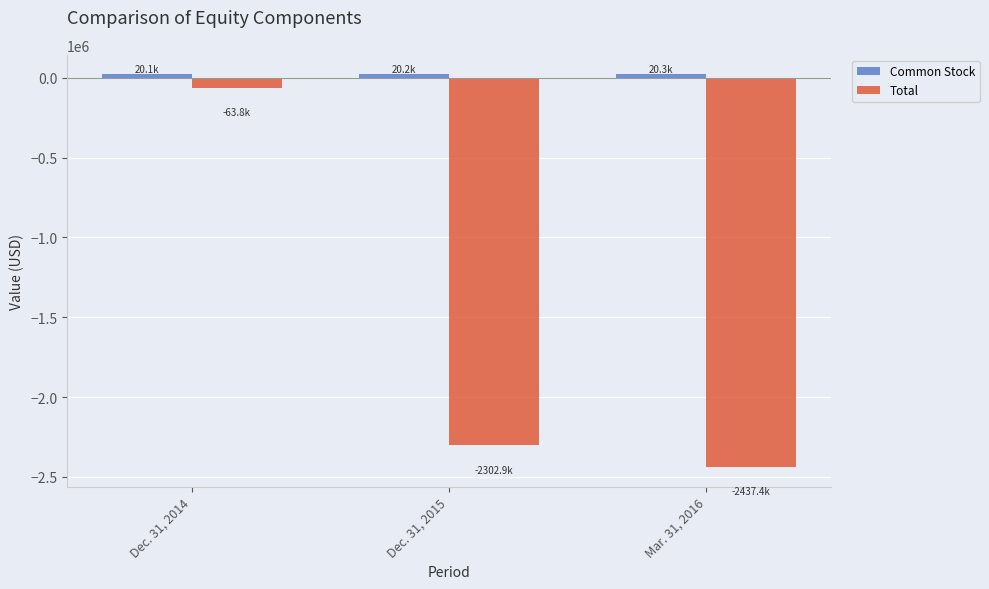

What is the difference between the highest and lowest values at Dec. 31, 2014?

83888